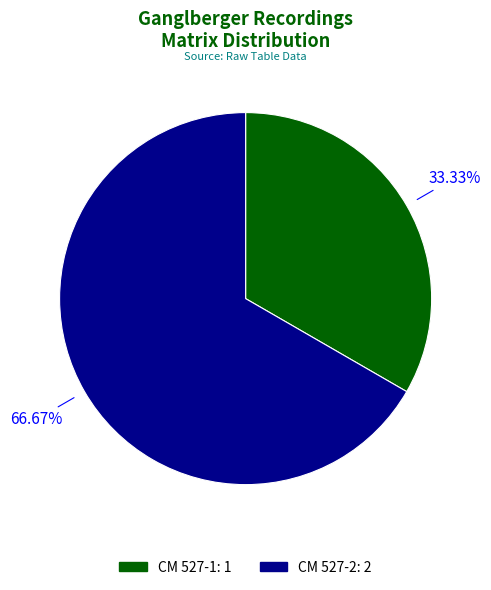

To the nearest percent, what portion does CM 527-2 represent?

67%